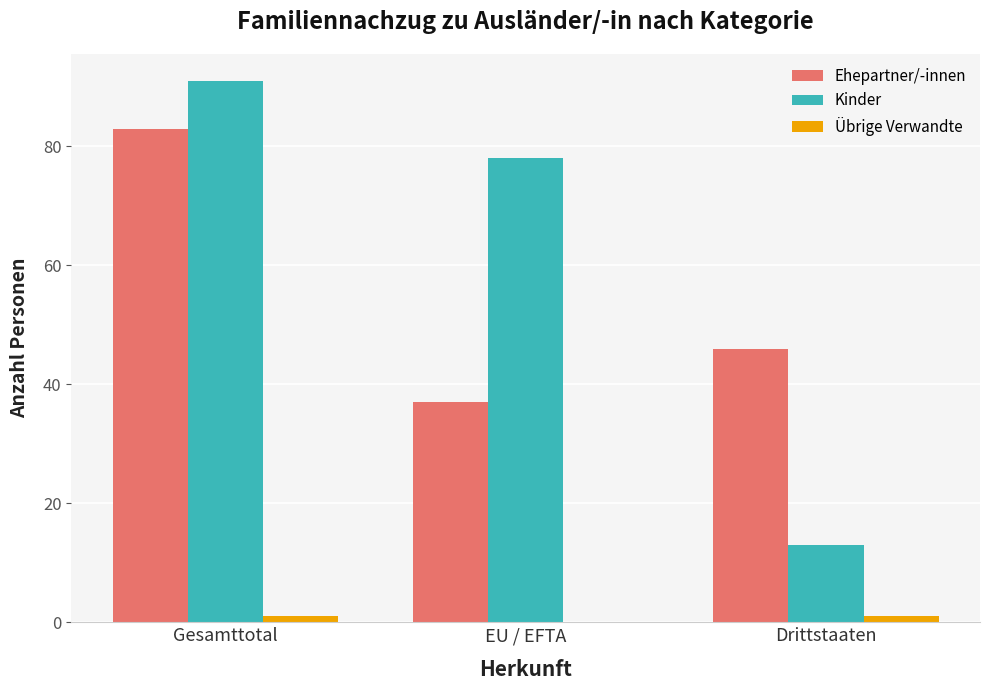

True or false: Ehepartner/-innen has a value of 79 at Drittstaaten.

False